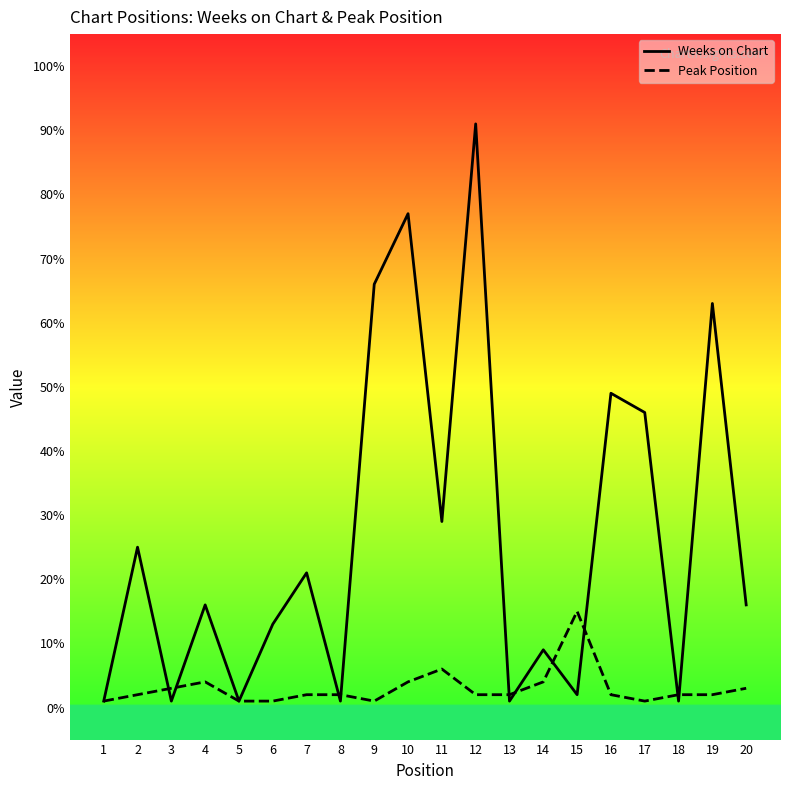

True or false: Weeks on Chart has a value of 1 at 13.

True